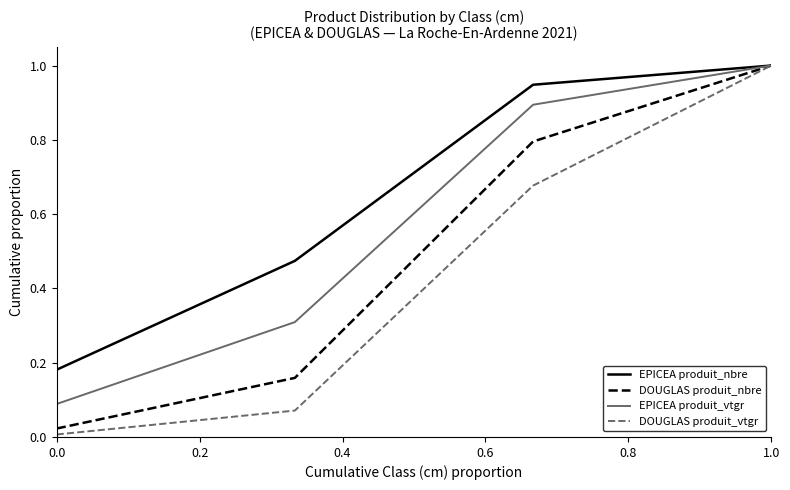

Which series has the widest spread of values?

DOUGLAS produit_vtgr